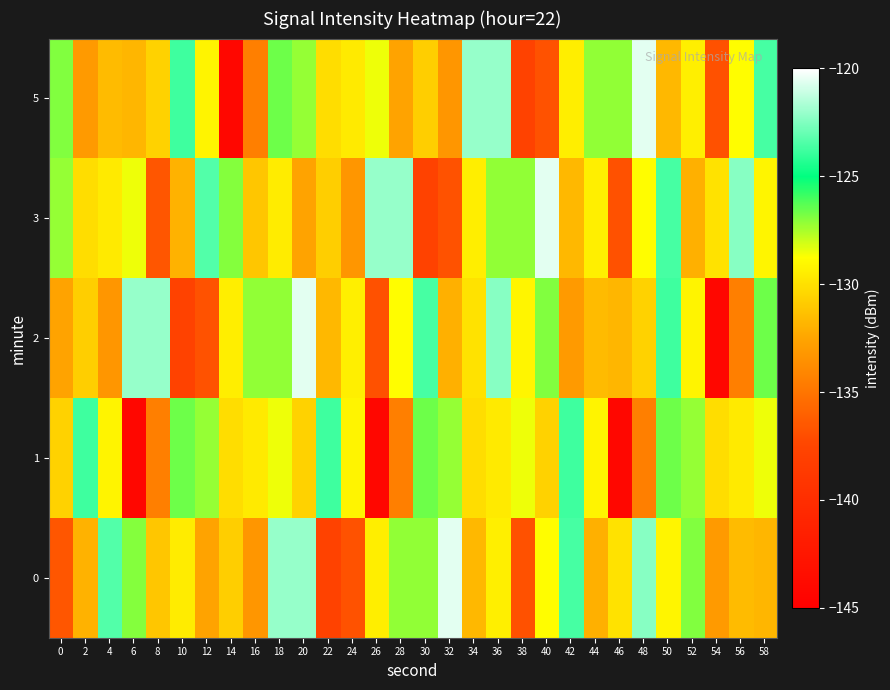

Reading left to right, transcribe all the data shown in this chart.

0: 0=-136.6	2=-131.9	4=-123.4	6=-127.0	8=-131.1	10=-129.5	12=-132.6	14=-130.8	16=-133.2	18=-122.1	20=-122.1	22=-137.7	24=-136.8	26=-129.4	28=-127.2	30=-127.2	32=-120.6	34=-131.7	36=-129.4	38=-136.8	40=-128.8	42=-123.7	44=-132.0	46=-129.9	48=-122.4	50=-129.2	52=-126.9	54=-133.1	56=-131.5	58=-131.8
1: 0=-130.6	2=-123.8	4=-129.2	6=-144.2	8=-134.4	10=-126.6	12=-127.2	14=-130.2	16=-129.6	18=-128.5	20=-130.6	22=-123.8	24=-129.2	26=-144.2	28=-134.4	30=-126.6	32=-127.2	34=-130.2	36=-129.6	38=-128.5	40=-130.6	42=-123.8	44=-129.2	46=-144.2	48=-134.4	50=-126.6	52=-127.2	54=-130.2	56=-129.6	58=-128.5
2: 0=-132.6	2=-130.8	4=-133.2	6=-122.1	8=-122.1	10=-137.7	12=-136.8	14=-129.4	16=-127.2	18=-127.2	20=-120.6	22=-131.7	24=-129.4	26=-136.8	28=-128.8	30=-123.7	32=-132.0	34=-129.9	36=-122.4	38=-129.2	40=-126.9	42=-133.1	44=-131.5	46=-131.8	48=-130.6	50=-123.8	52=-129.2	54=-144.2	56=-134.4	58=-126.6
3: 0=-127.2	2=-130.2	4=-129.6	6=-128.5	8=-136.6	10=-131.9	12=-123.4	14=-127.0	16=-131.1	18=-129.5	20=-132.6	22=-130.8	24=-133.2	26=-122.1	28=-122.1	30=-137.7	32=-136.8	34=-129.4	36=-127.2	38=-127.2	40=-120.6	42=-131.7	44=-129.4	46=-136.8	48=-128.8	50=-123.7	52=-132.0	54=-129.9	56=-122.4	58=-129.2
5: 0=-126.9	2=-133.1	4=-131.5	6=-131.8	8=-130.6	10=-123.8	12=-129.2	14=-144.2	16=-134.4	18=-126.6	20=-127.2	22=-130.2	24=-129.6	26=-128.5	28=-132.6	30=-130.8	32=-133.2	34=-122.1	36=-122.1	38=-137.7	40=-136.8	42=-129.4	44=-127.2	46=-127.2	48=-120.6	50=-131.7	52=-129.4	54=-136.8	56=-128.8	58=-123.7